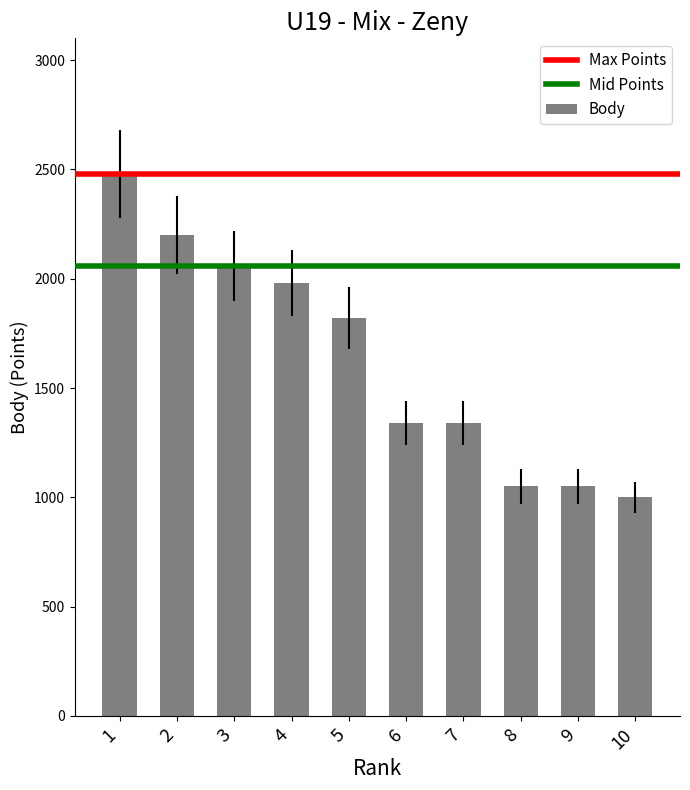

Between 6 and 4, which is larger?

4